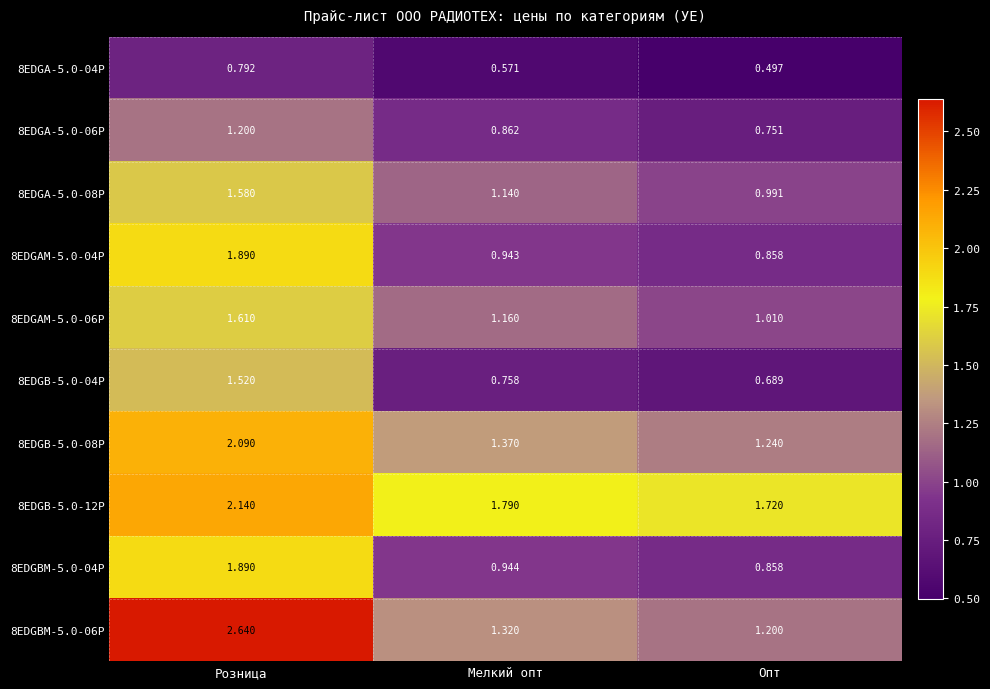

At which category is the sum across all series the highest?

Розница